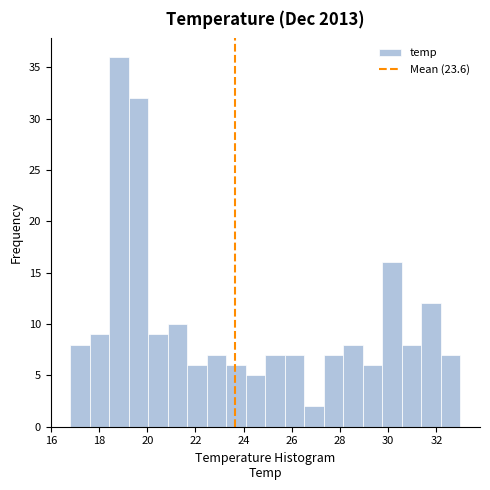

Reading left to right, transcribe this chart: for each bar, give the range it covers on the x-axis and its height. Neither the bar edges nor the heights are printed on the chart, so give them approximately, as read against the axes.

16.8 to 17.6: 8
17.6 to 18.4: 9
18.4 to 19.2: 36
19.2 to 20.0: 32
20.0 to 20.8: 9
20.8 to 21.6: 10
21.6 to 22.4: 6
22.4 to 23.2: 7
23.2 to 24.0: 6
24.0 to 25.0: 5
25.0 to 25.8: 7
25.8 to 26.6: 7
26.6 to 27.4: 2
27.4 to 28.2: 7
28.2 to 29.0: 8
29.0 to 29.8: 6
29.8 to 30.6: 16
30.6 to 31.4: 8
31.4 to 32.2: 12
32.2 to 33.0: 7